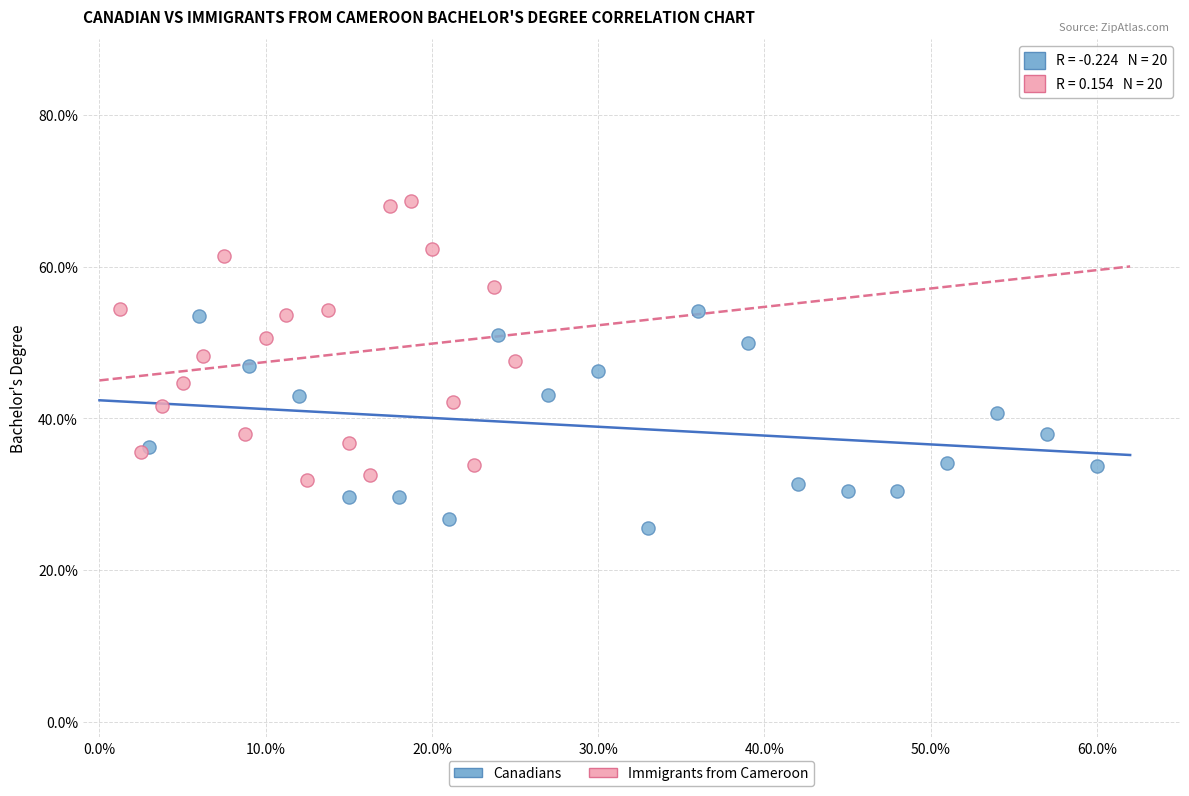

Which series reaches the minimum Y coordinate?

Canadians